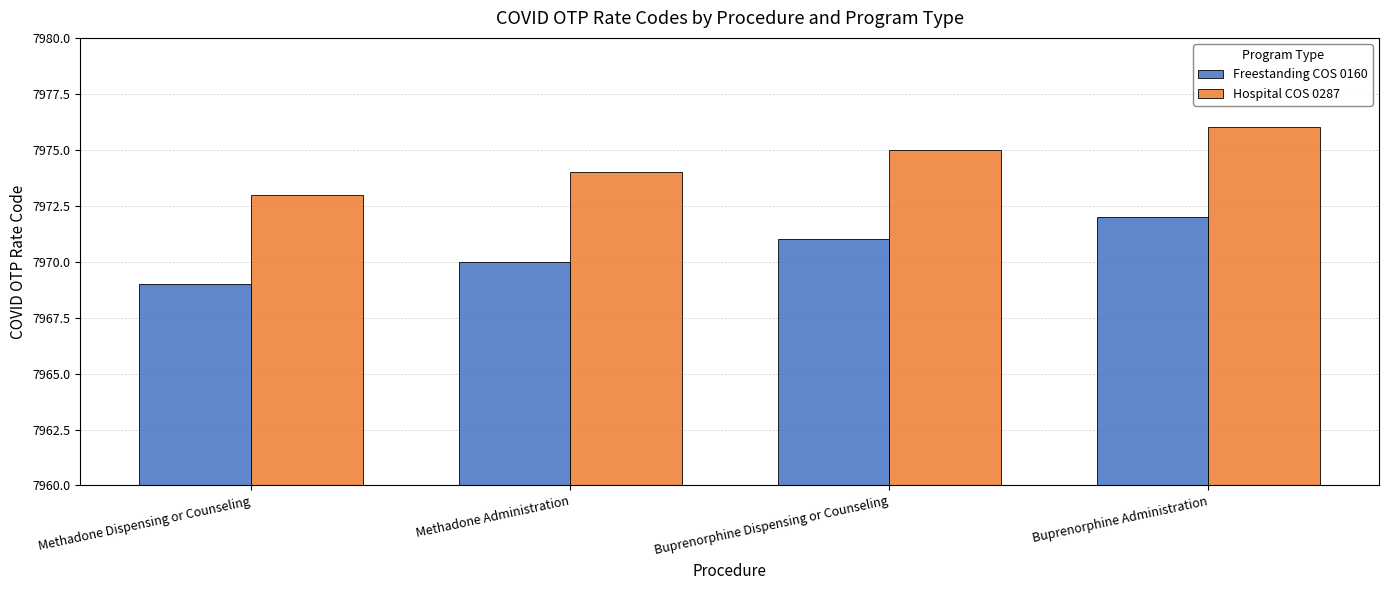

Reading left to right, extract all data points from this chart.

Freestanding COS 0160: 7969	7970	7971	7972
Hospital COS 0287: 7973	7974	7975	7976